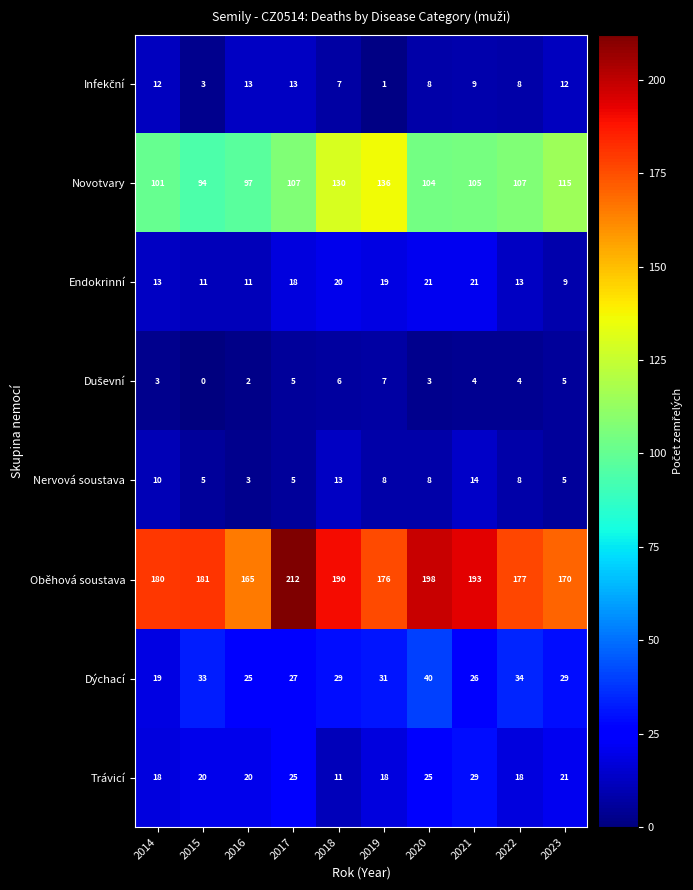

At which label does Trávicí reach its minimum?

2018